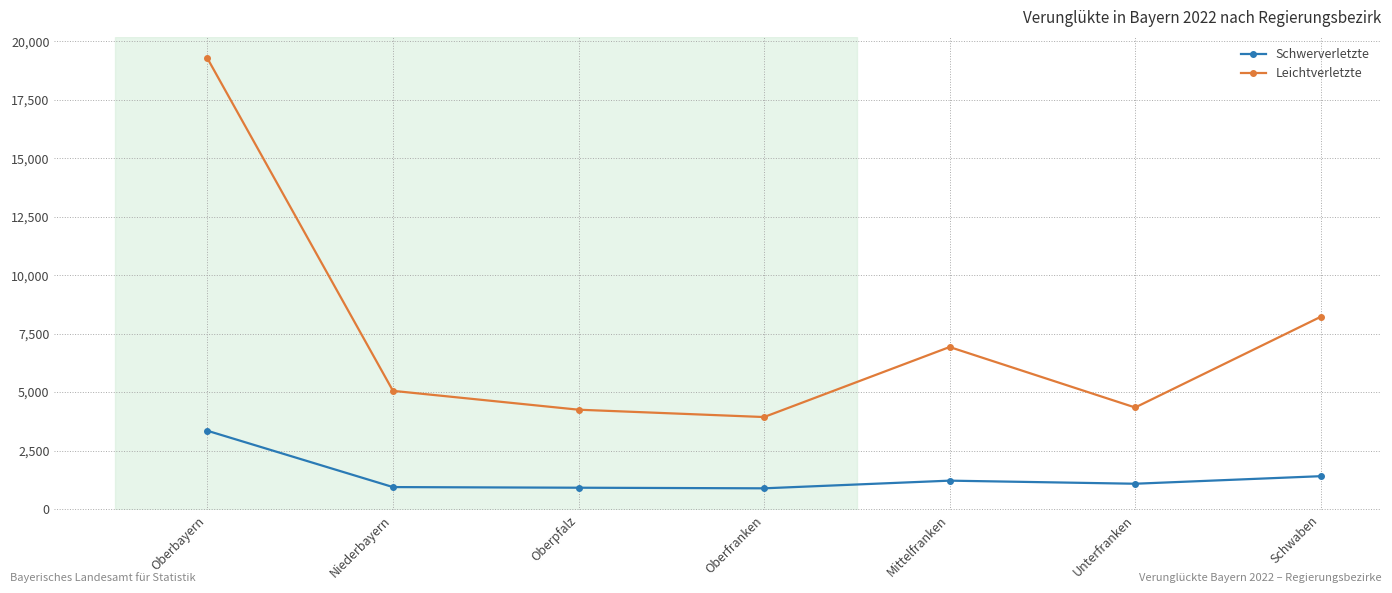

What is the highest value of the Leichtverletzte series?

19270